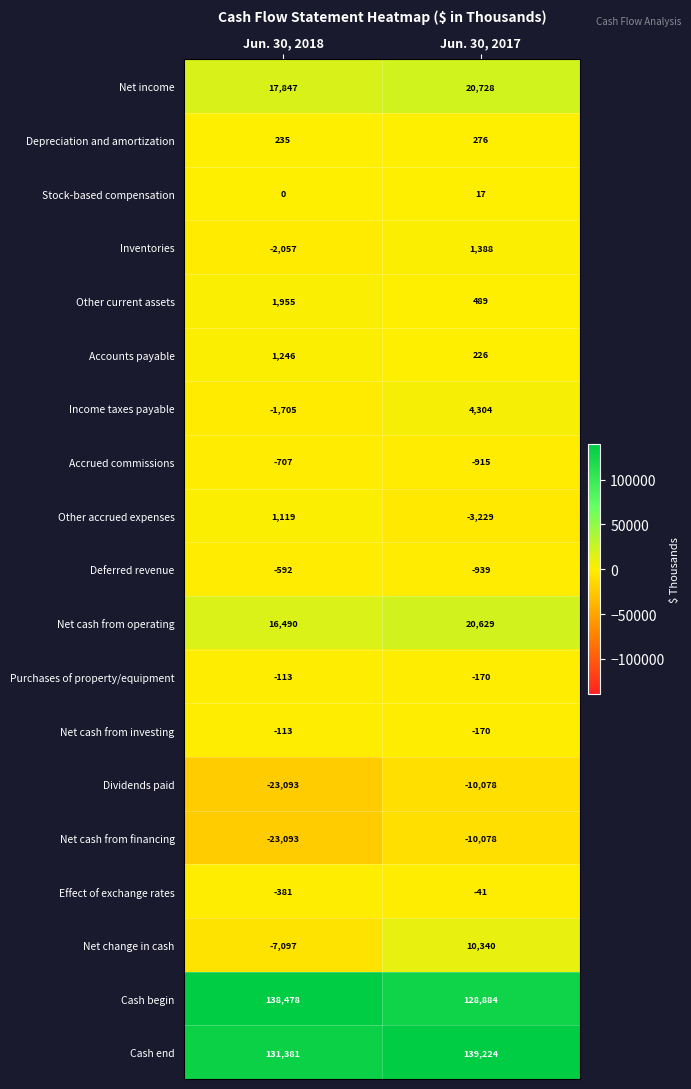

Which label corresponds to the largest value in the chart?

Jun. 30, 2017